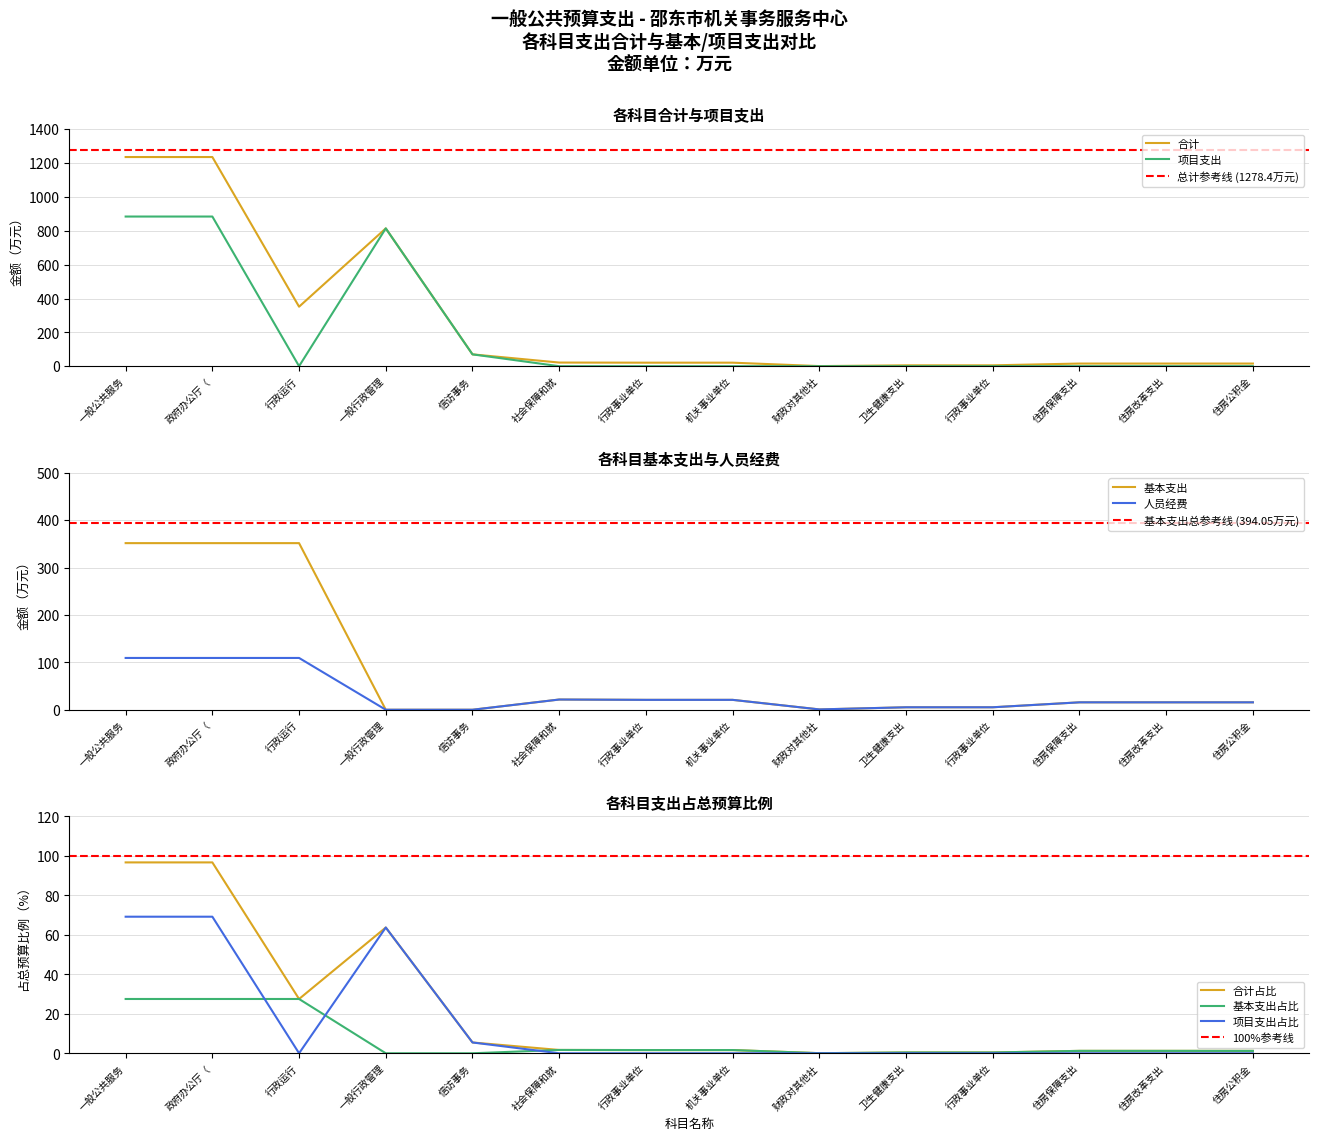

At which category does 项目支出 reach its first local valley?

行政运行